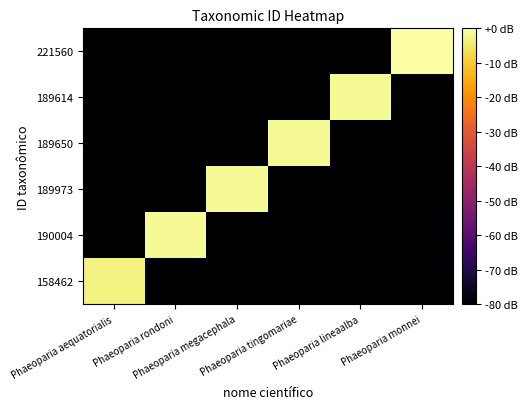

Between Phaeoparia aequatorialis and Phaeoparia tingomariae, which series saw the biggest shift?

189650